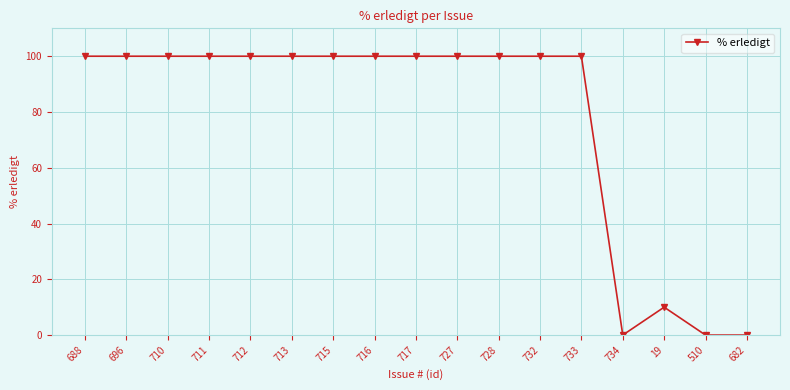

The value at 712 is 100. True or false?

True